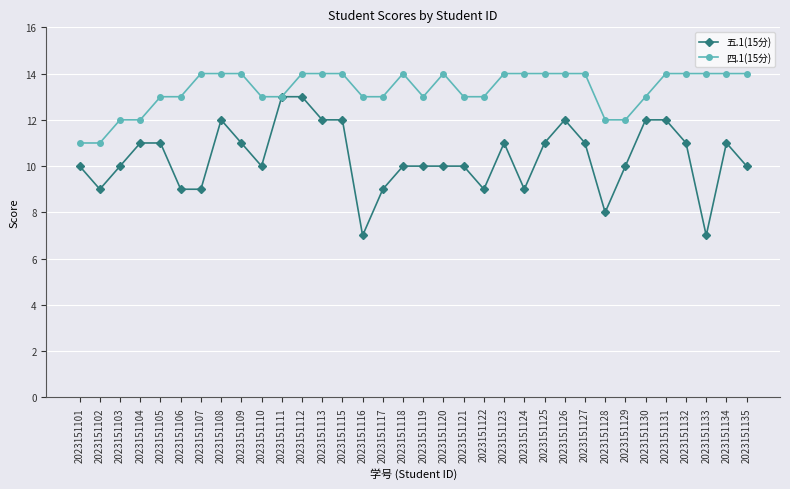

Does the chart display data point markers on the line(s)?

Yes